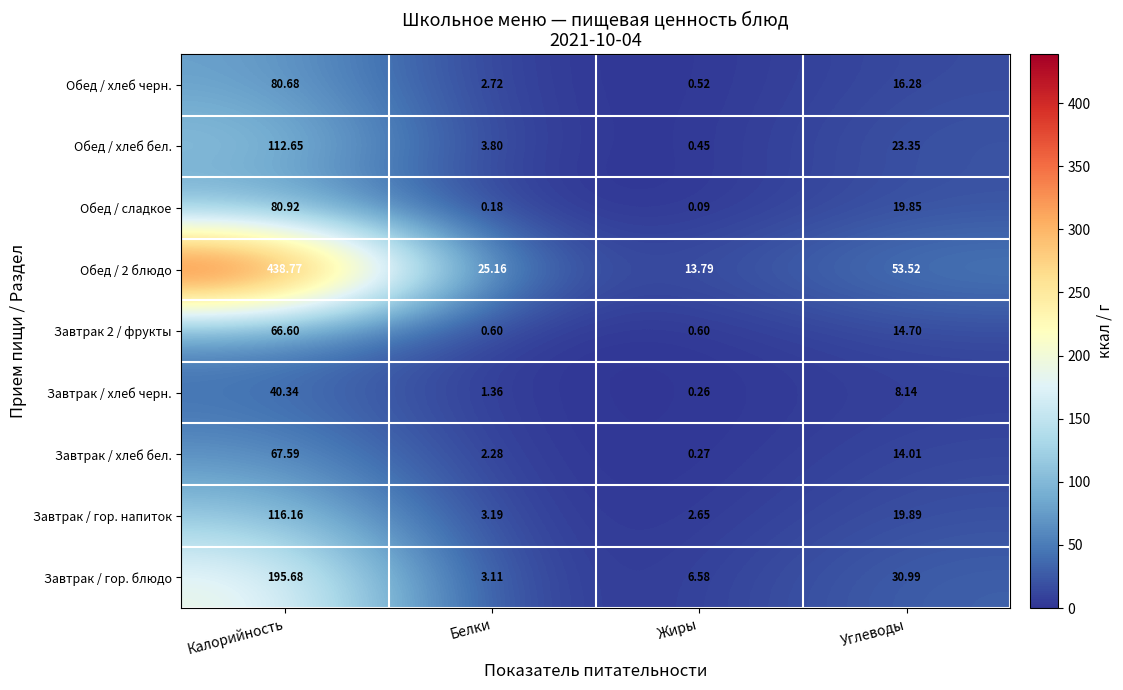

At which label does Завтрак 2 / фрукты reach its peak?

Калорийность